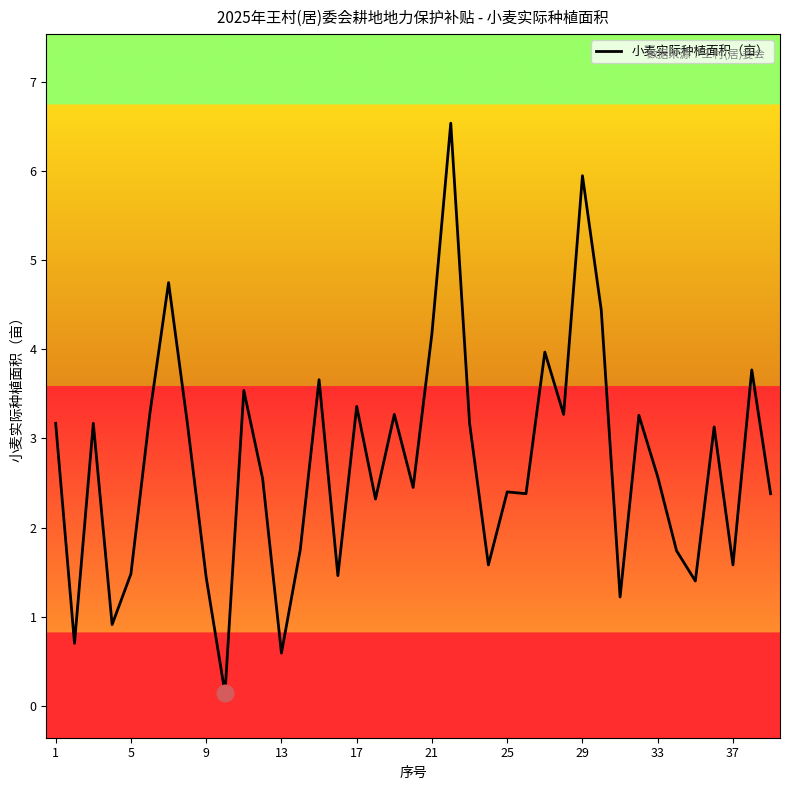

What is the difference between the maximum and minimum values?

6.4